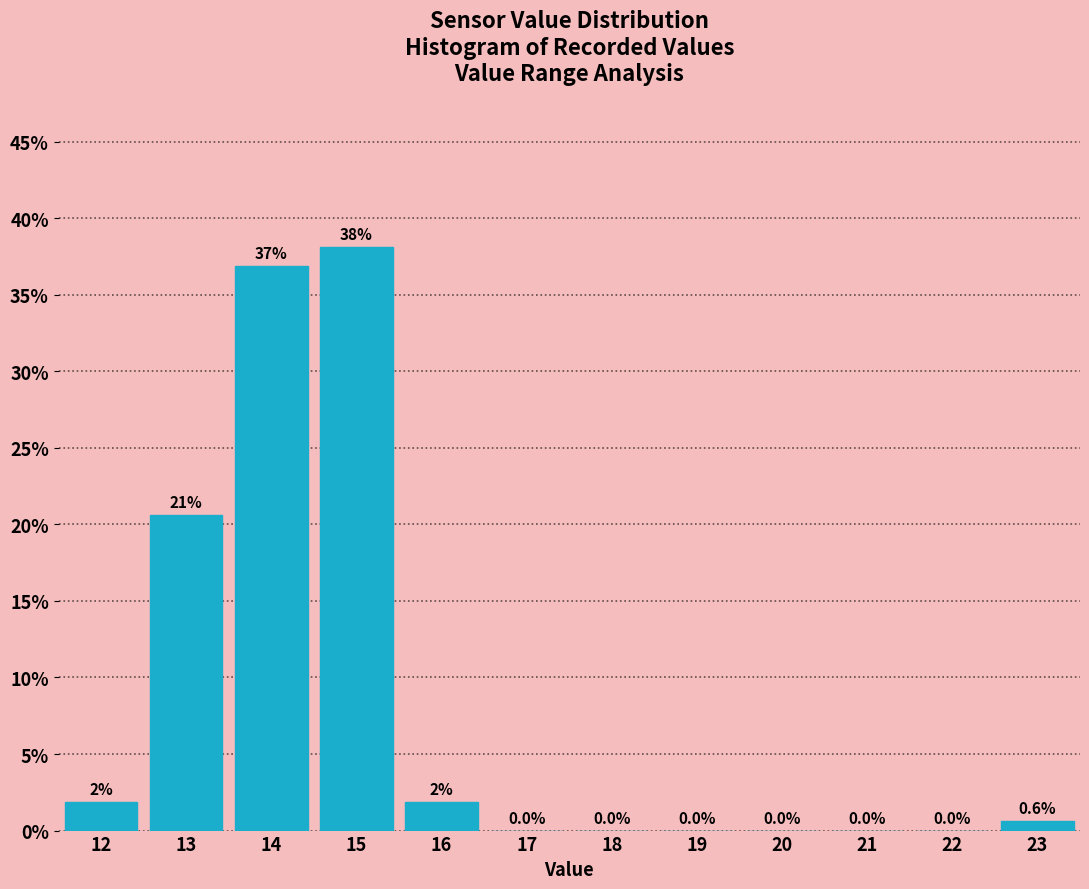

What is the greatest value displayed?

38.1